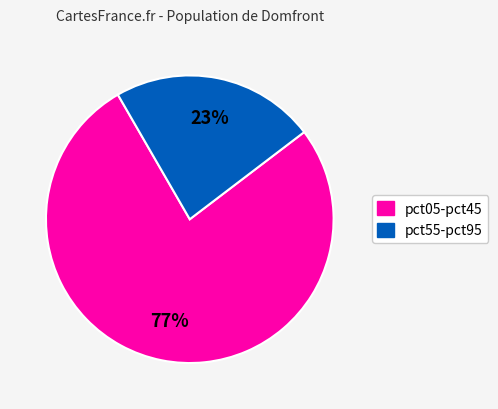

To the nearest percent, what is the difference between the largest and smallest slice percentages?

54%